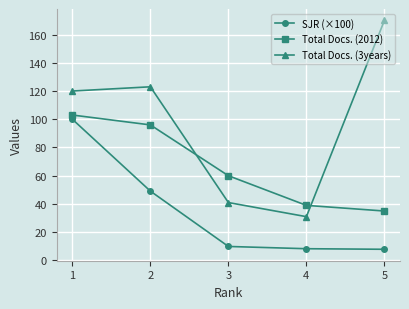

The Total Docs. (3years) series shows 158.2 at 1. True or false?

False